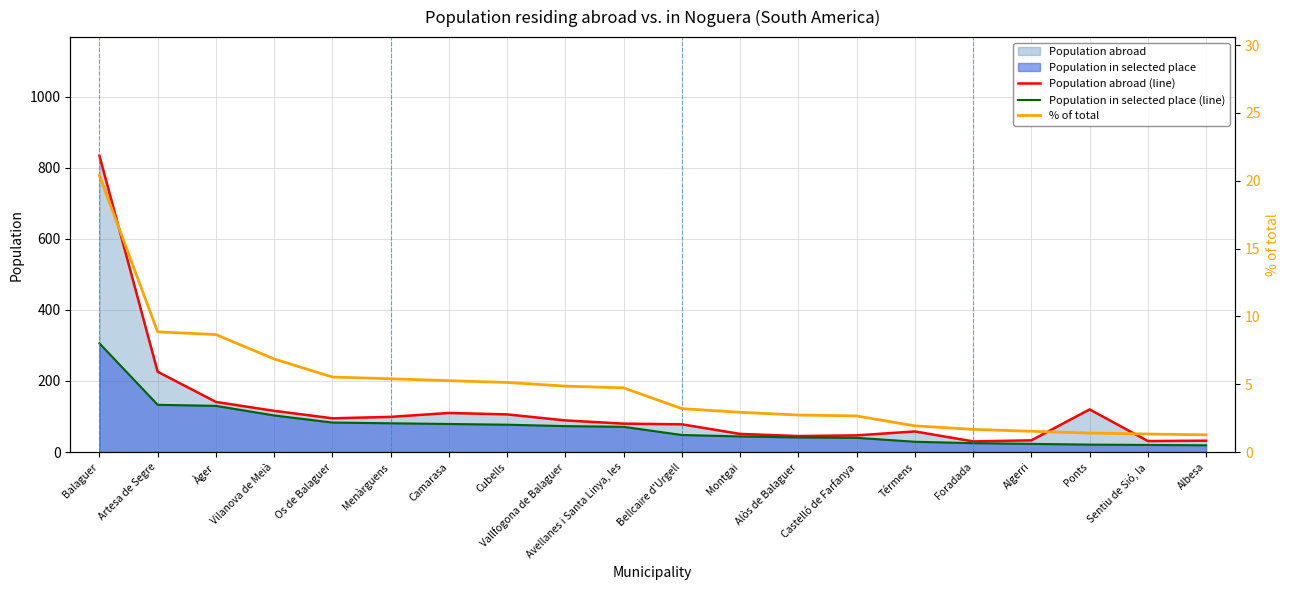

Which category has the highest value in the Population abroad (line) series?

Balaguer